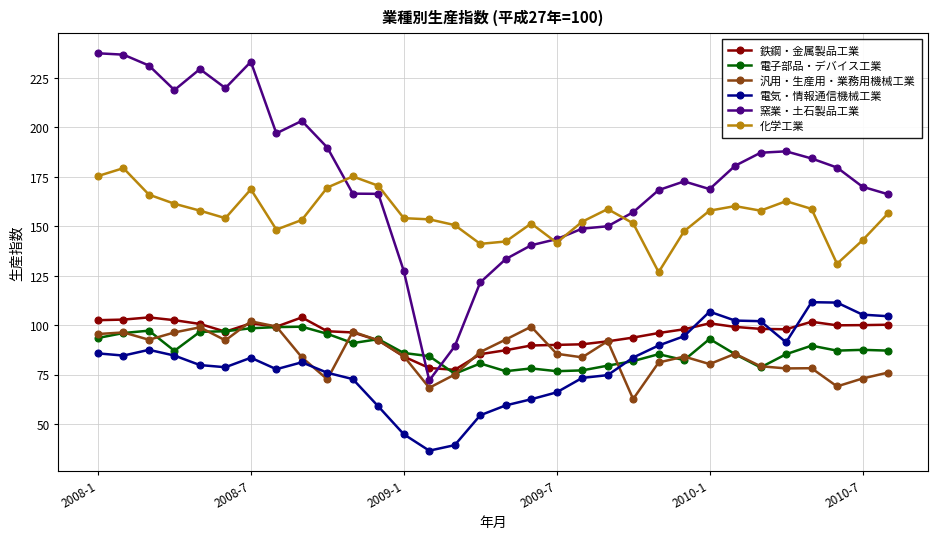

Which series has the largest total across all categories?

窯業・土石製品工業